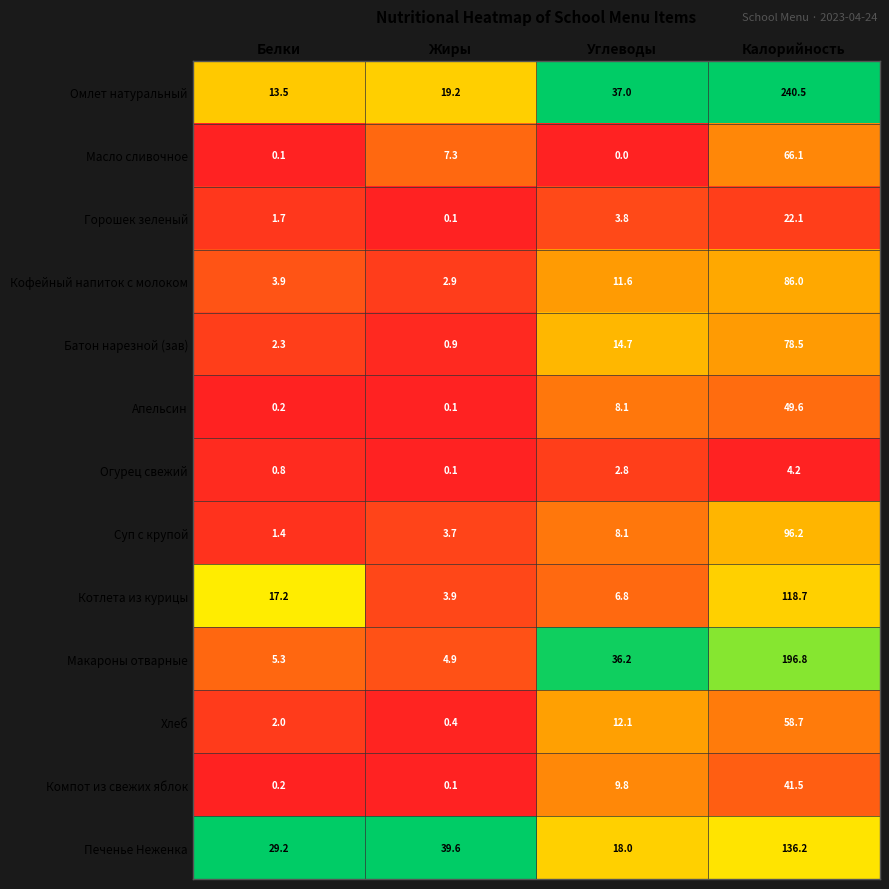

How many data points does each series have?

4